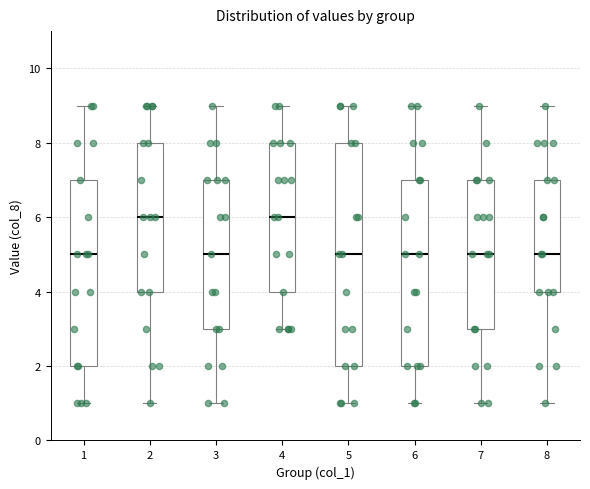

Comparing the boxes themselves (not the whiskers), which one is the tallest?

5